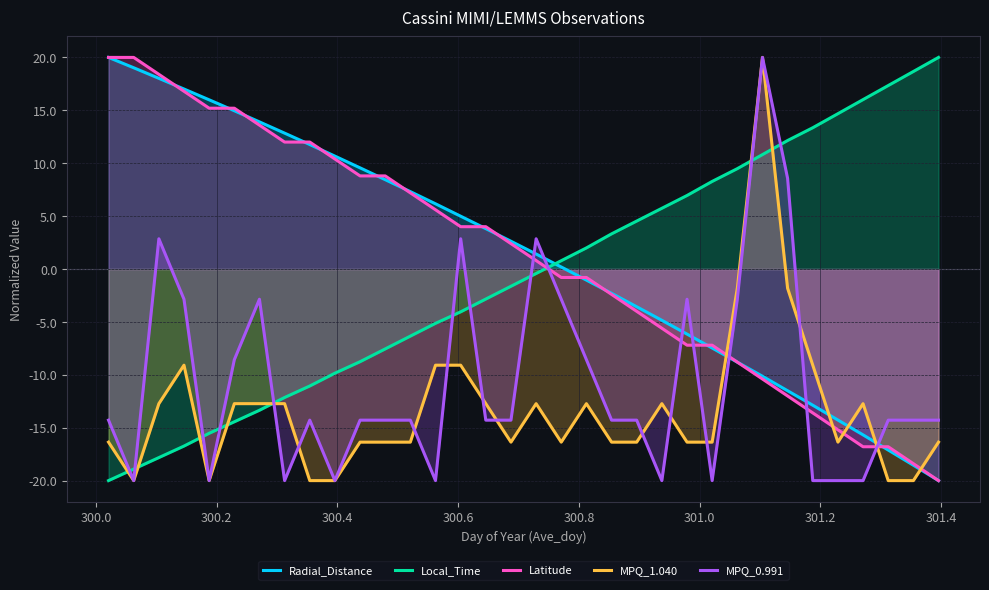

What is the lowest value of the MPQ_0.991 series?

-20.0